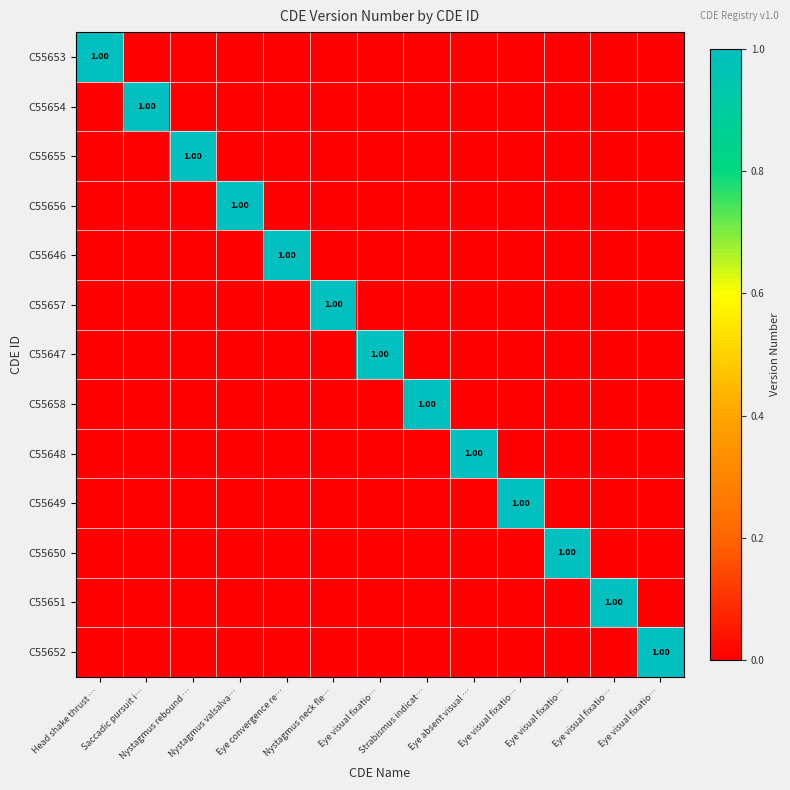

Which series has the widest spread of values?

C55653